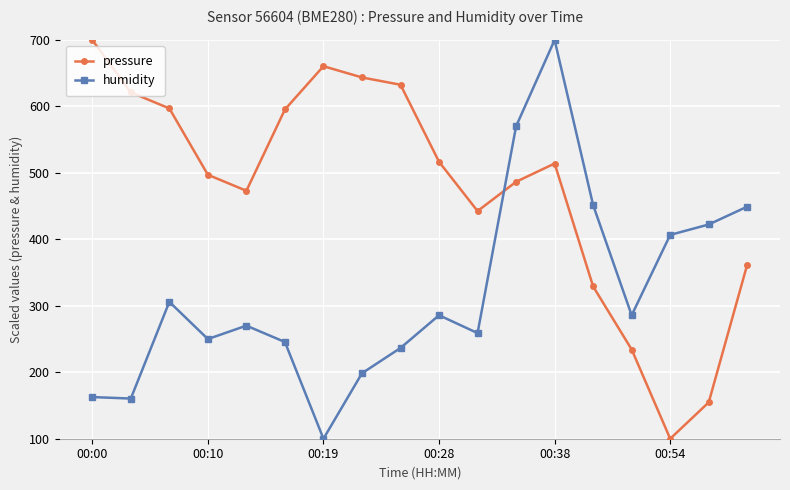

What is the difference between the maximum and minimum values in the humidity series?

600.0